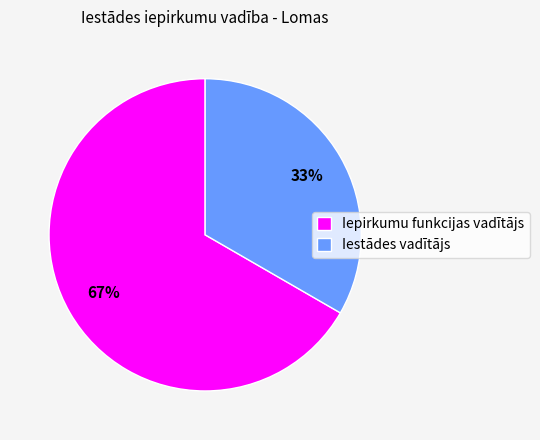

To the nearest percent, what is the average slice percentage?

50%